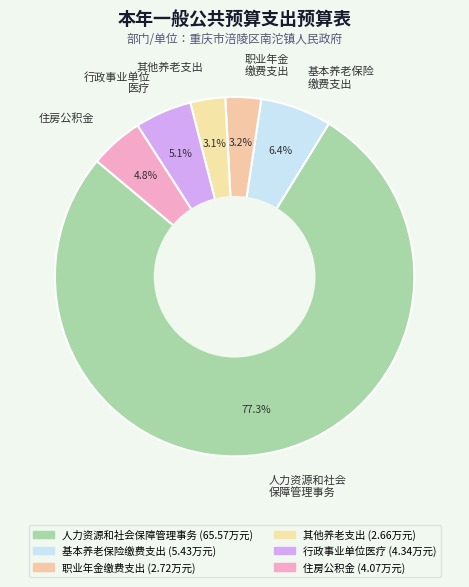

Is the sum of 行政事业单位 医疗 and 人力资源和社会 保障管理事务 greater than half?

Yes